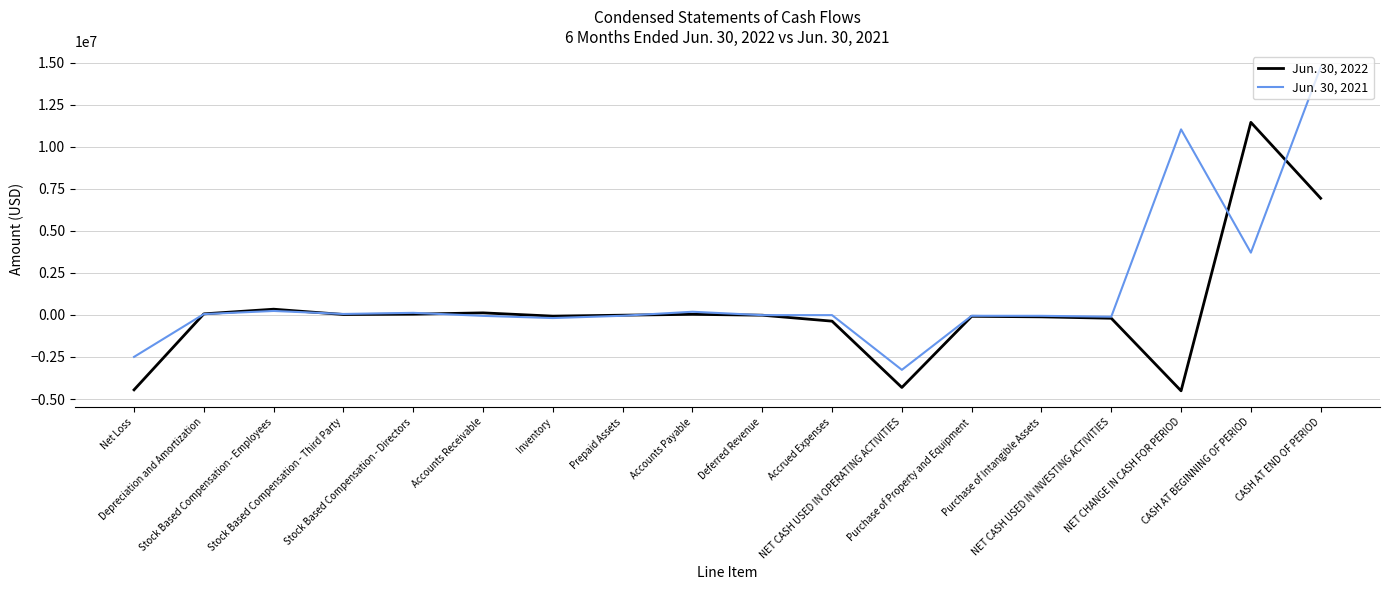

What is the lowest value of the Jun. 30, 2021 series?

-3266620